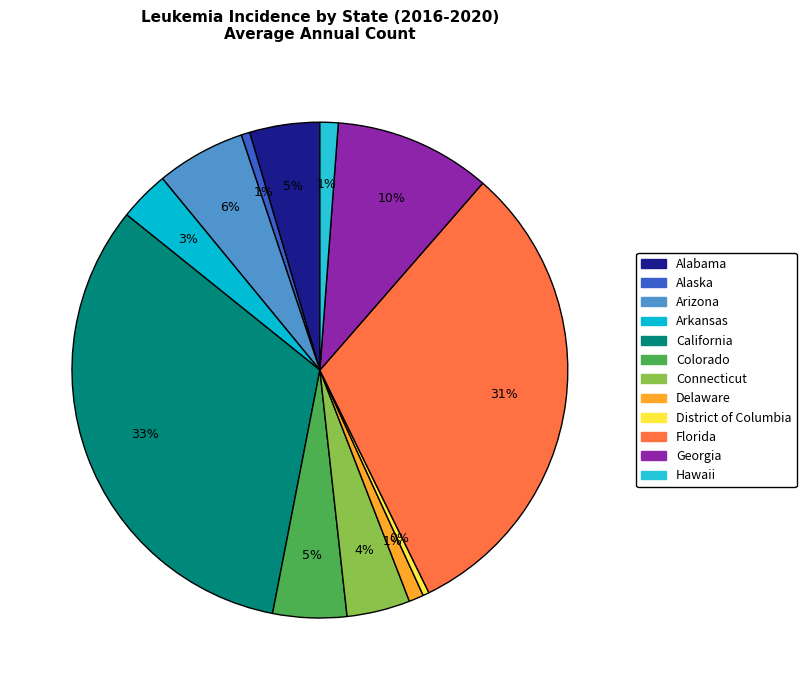

To the nearest percent, what percentage of the pie is Delaware?

1%